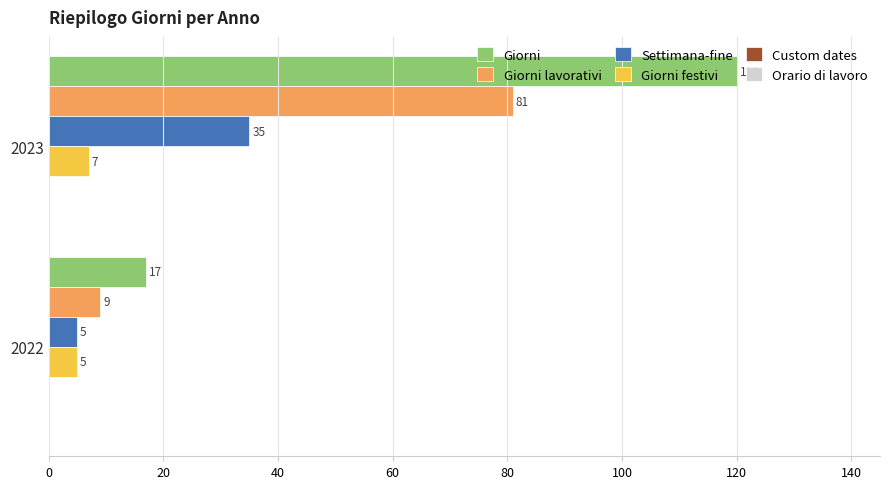

At which label is Giorni lavorativi closest to 45?

2022